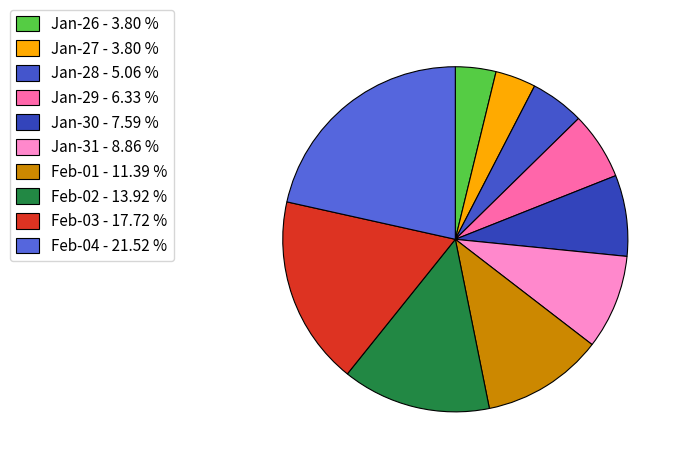

How many slices are in this pie chart?

10